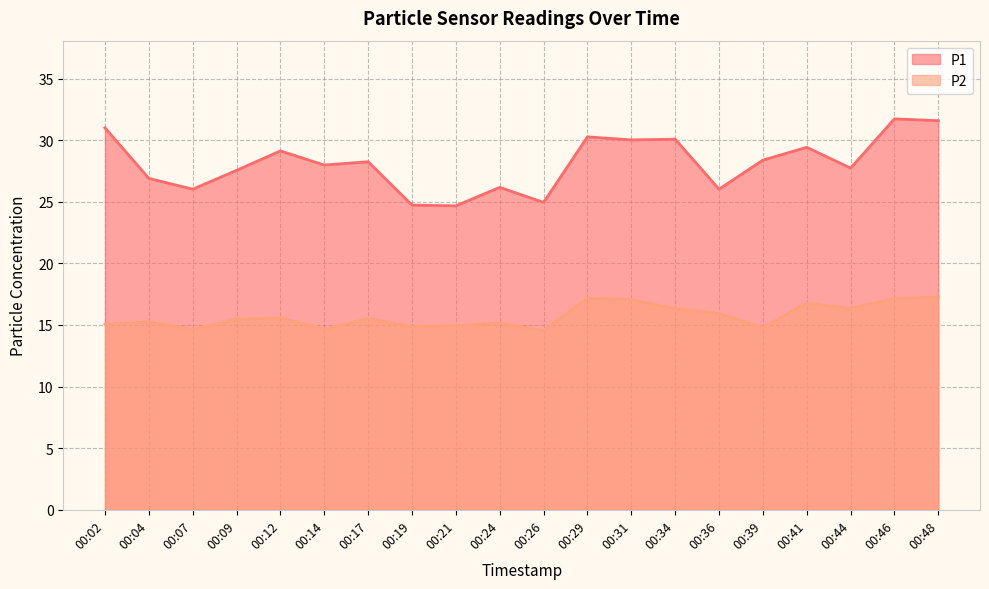

True or false: P2 has a value of 6.6 at 00:26.

False